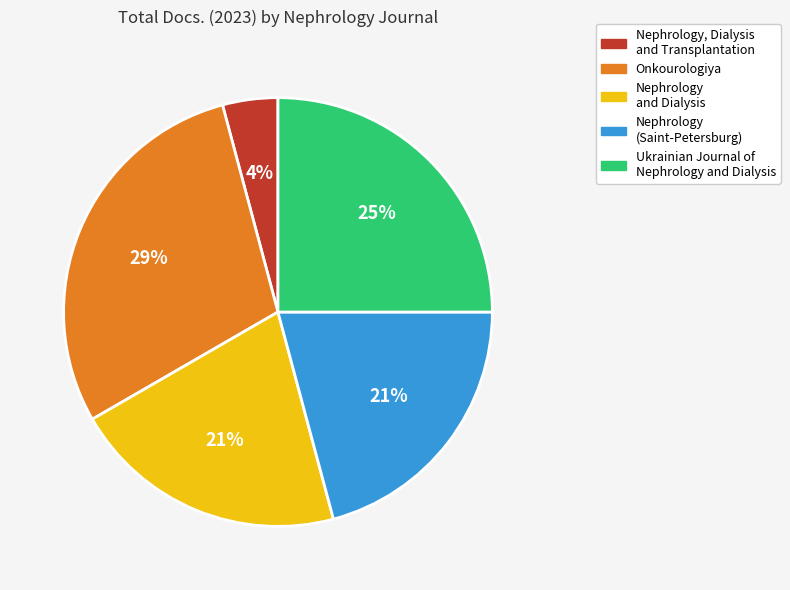

Does any single category account for the majority?

No